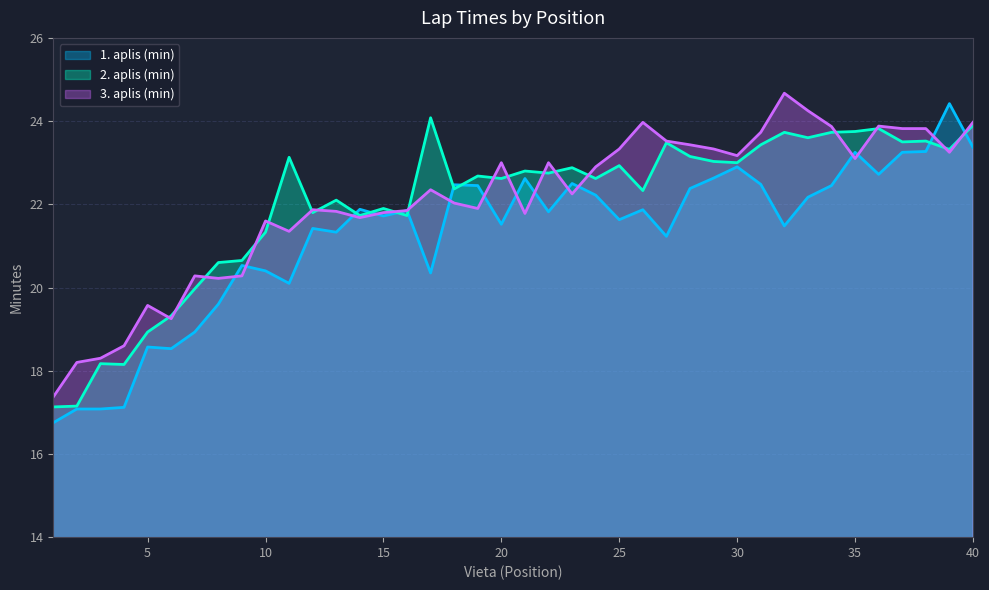

After their last crossing, which series has the higher values: 1. aplis (min) or 2. aplis (min)?

2. aplis (min)